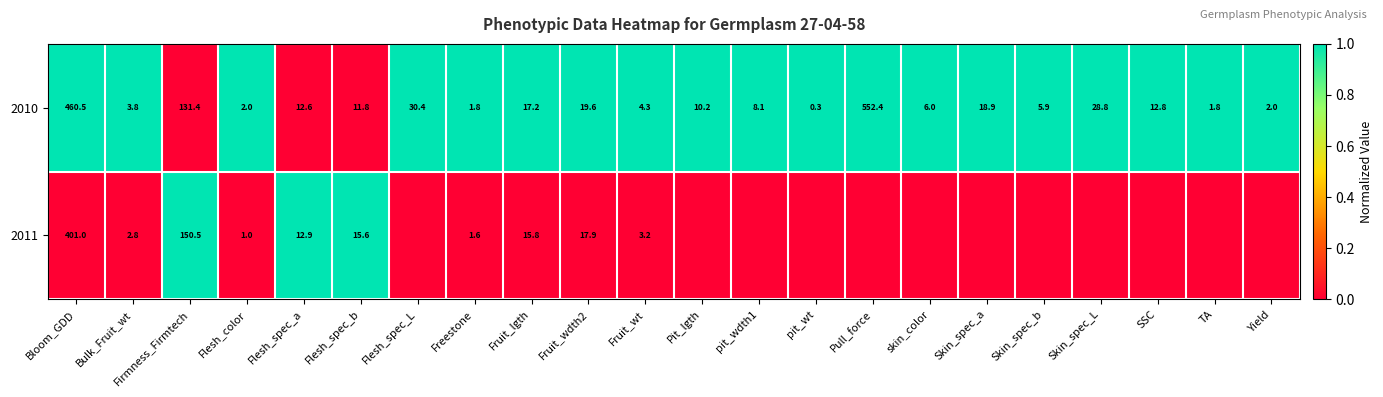

How many values in the 2010 series are below 11?

11